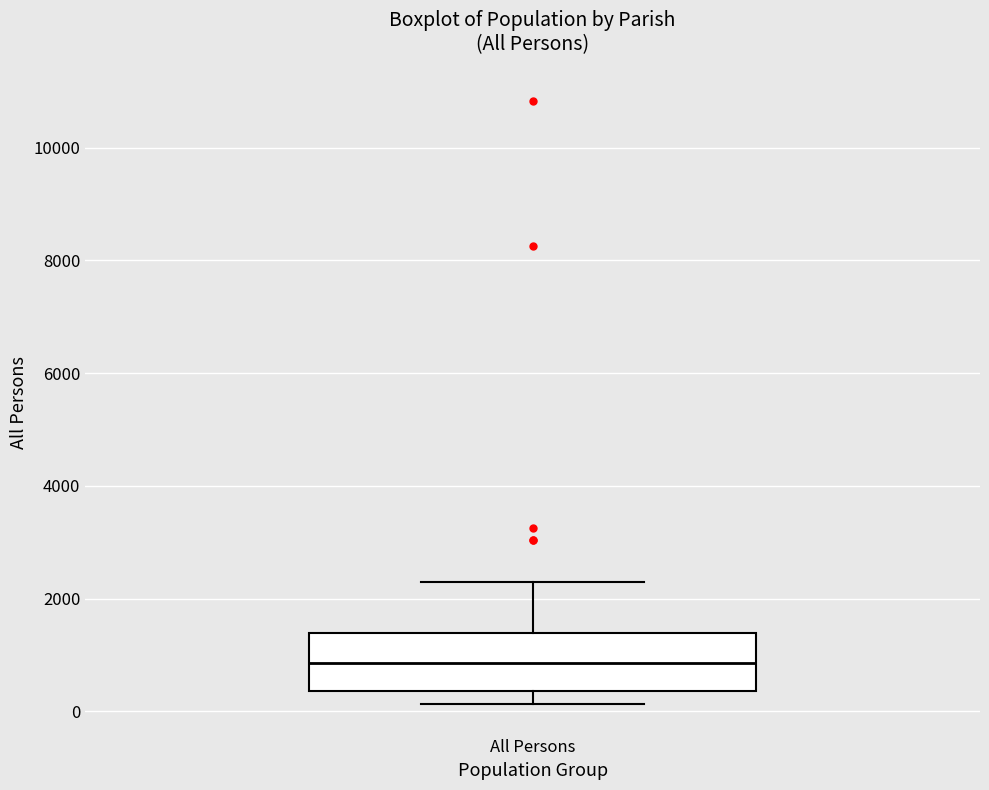

Where does the upper whisker of the box for All Persons end on the y-axis? The values are not printed on the chart, so give them approximately, as read against the axis.

2200